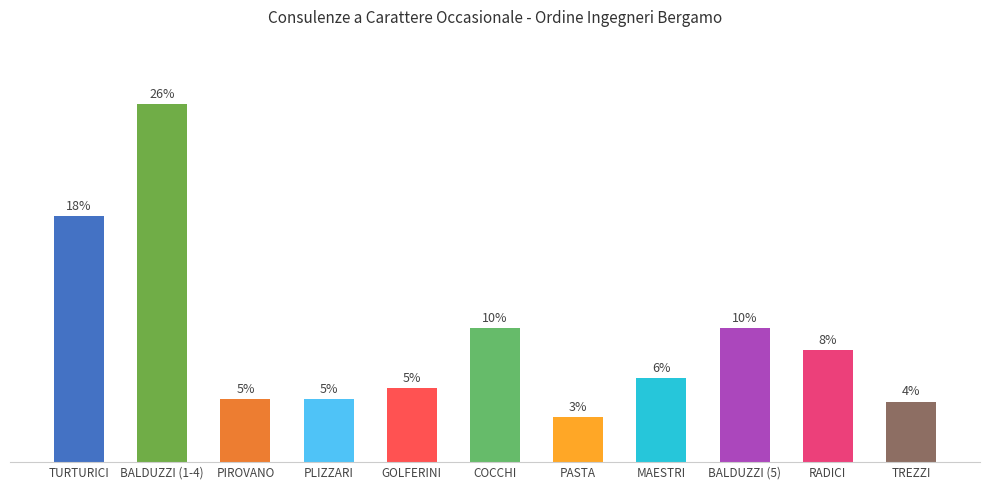

Does the chart contain stacked bars?

No